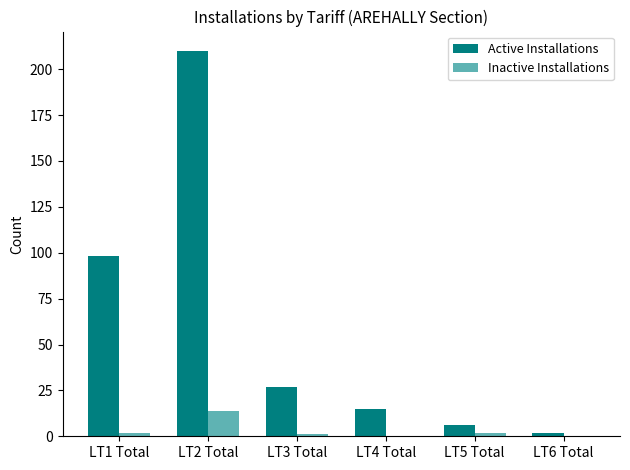

What is the total value across all series at LT3 Total?

28